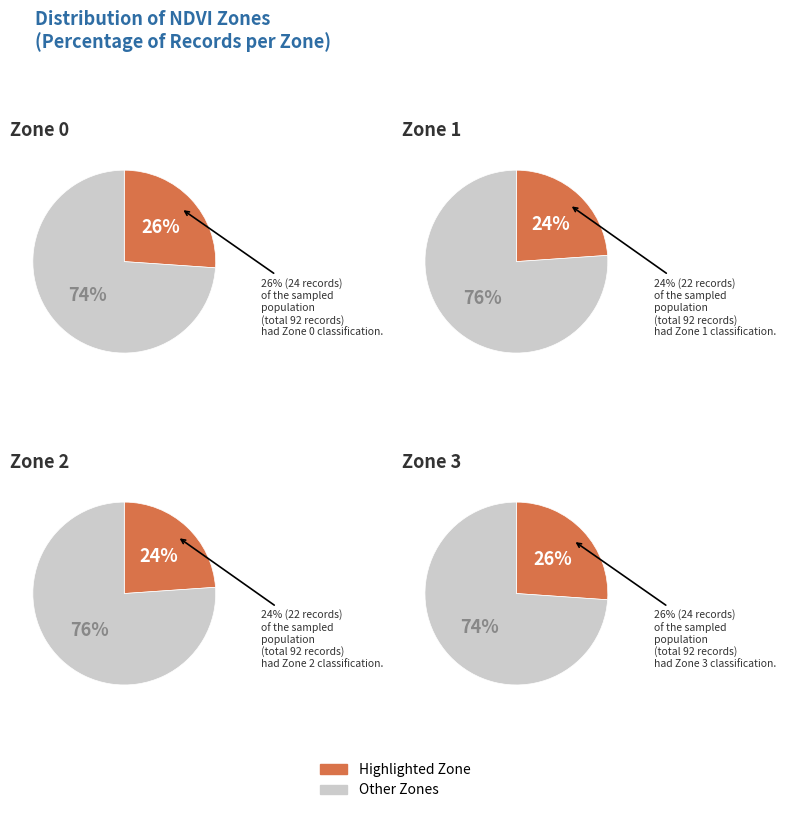

Between Zone 2 and Zone 3, which is larger?

Zone 3